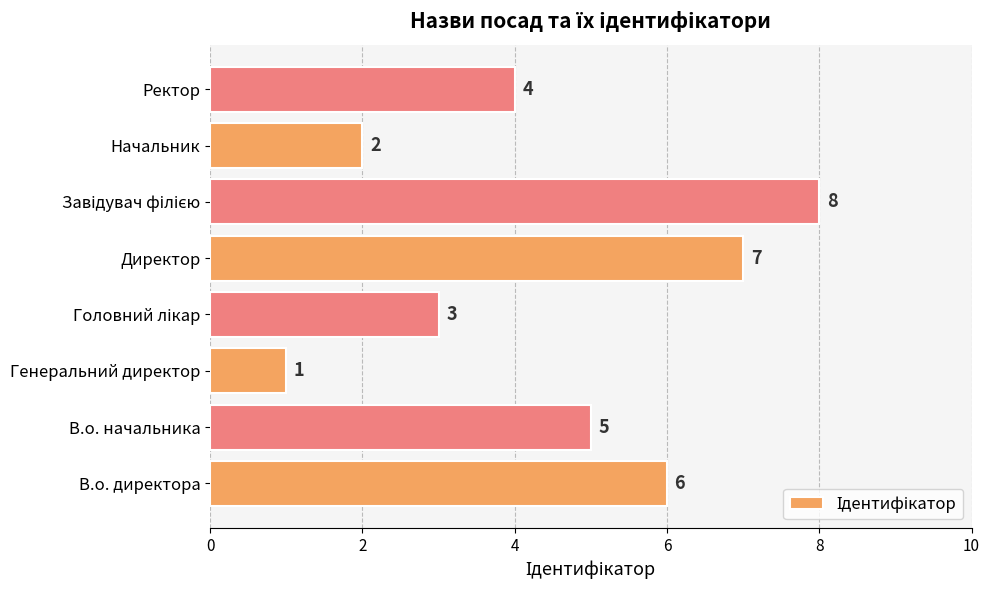

What is the difference between the maximum and minimum values?

7